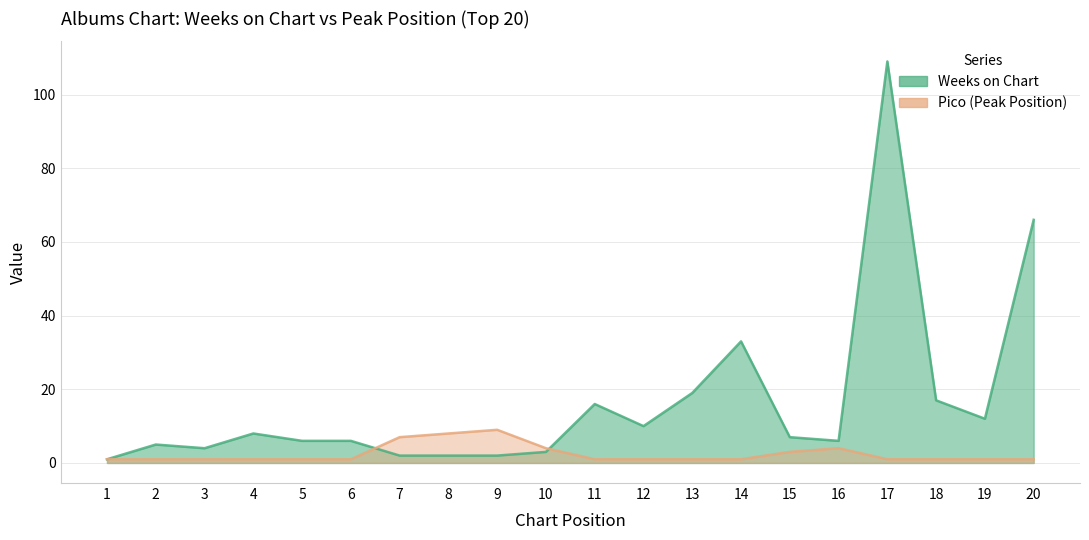

What is the greatest value displayed?

109